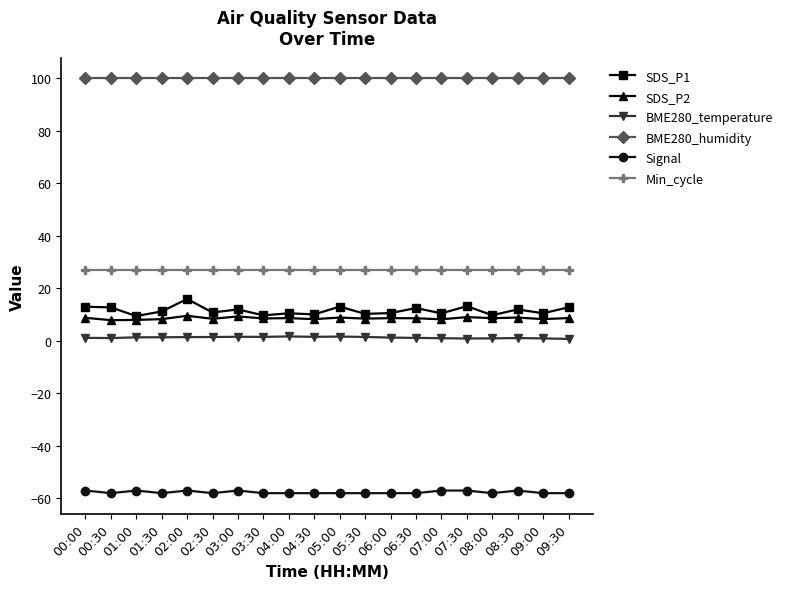

What is the label of the 16th point from the left?

07:30